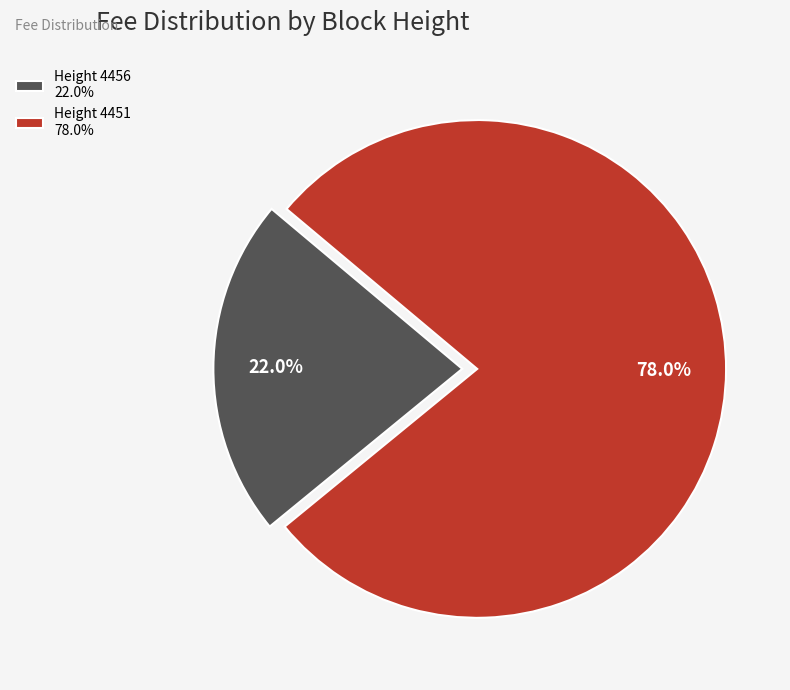

Which slice is the smallest?

Height 4456